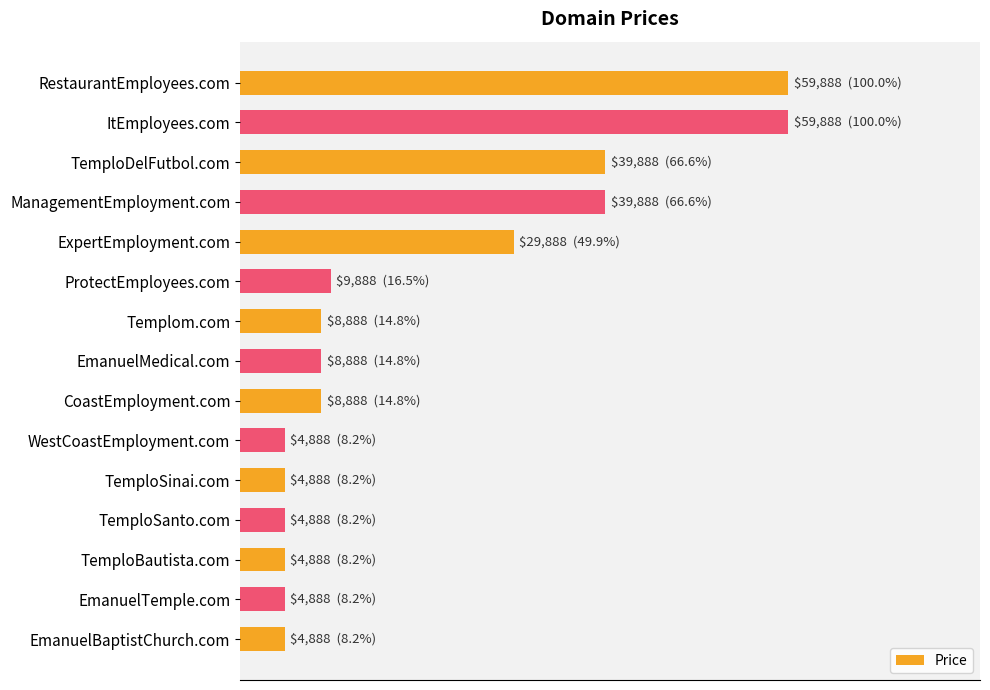

What is the difference between the second highest and minimum values?

55000